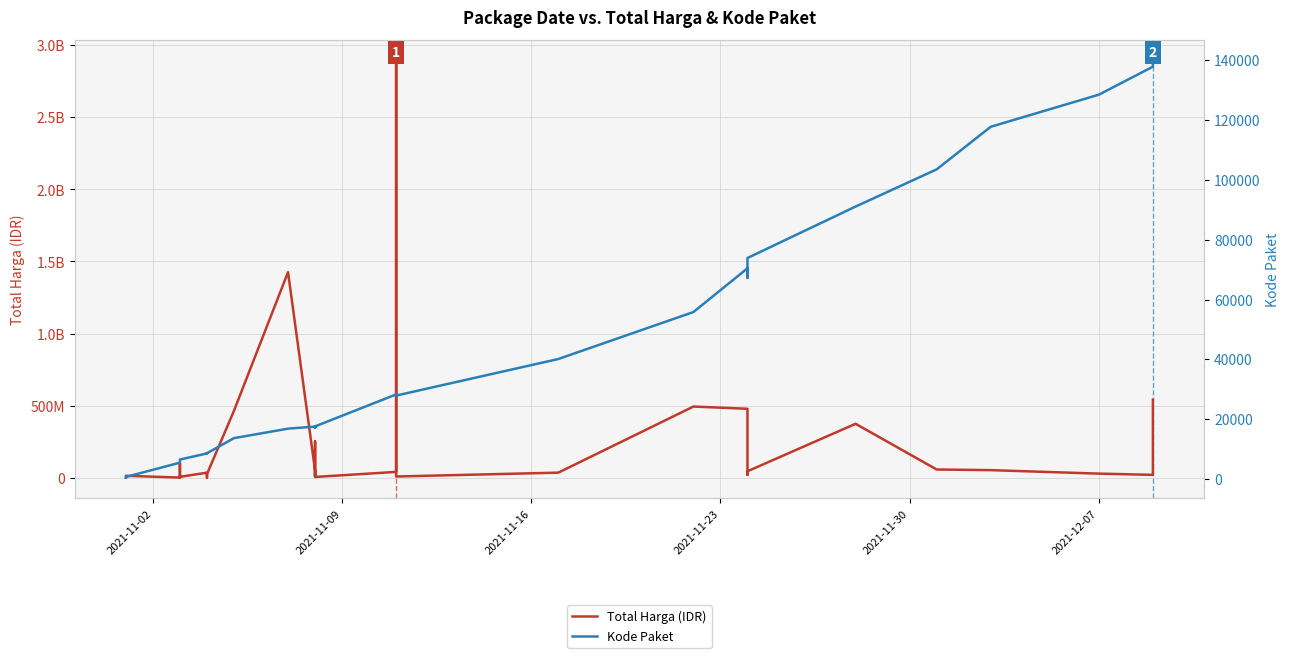

Reading right to left, transcribe all the data shown in this chart.

Total Harga (IDR): 541071000	18900000	27412000	51601000	56152800	373404000	43859200	19175000	477600000	493000000	34292000	7401240	2892122000	39440000	4350000	250350000	15513960	9180000	49730040	1425867900	464002100	23653000	577875	32441200	34000000	5129000	8742500	182000	4672200	265000	2772000	98772570	78000	12453900	333600
Kode Paket: 139817	137876	128516	117783	103541	91101	73894	67279	70453	55826	40112	27891	28425	28271	17580	17238	17283	17272	17509	16823	13652	8601	8668	8646	8530	6503	6397	6350	6300	6246	6214	5997	5449	675	464